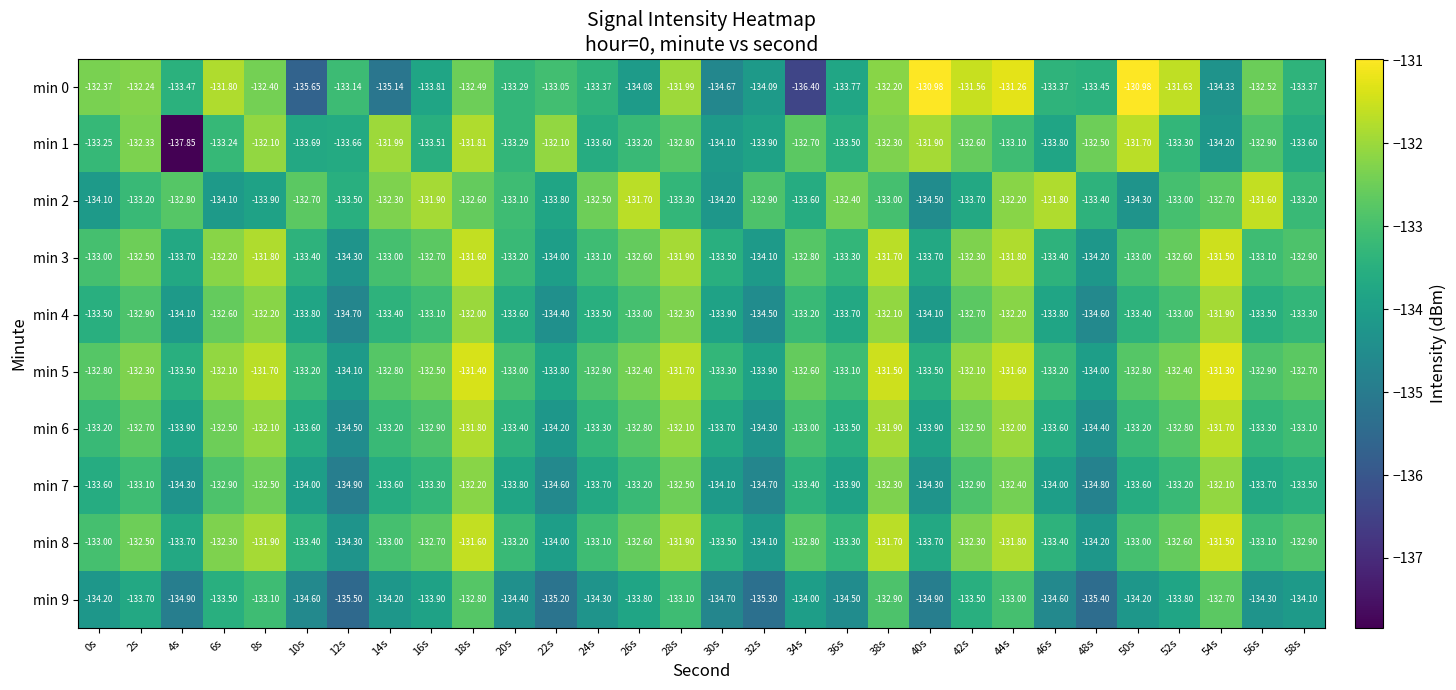

Is the value of min 4 at 0s greater than the value of min 7 at 8s?

No